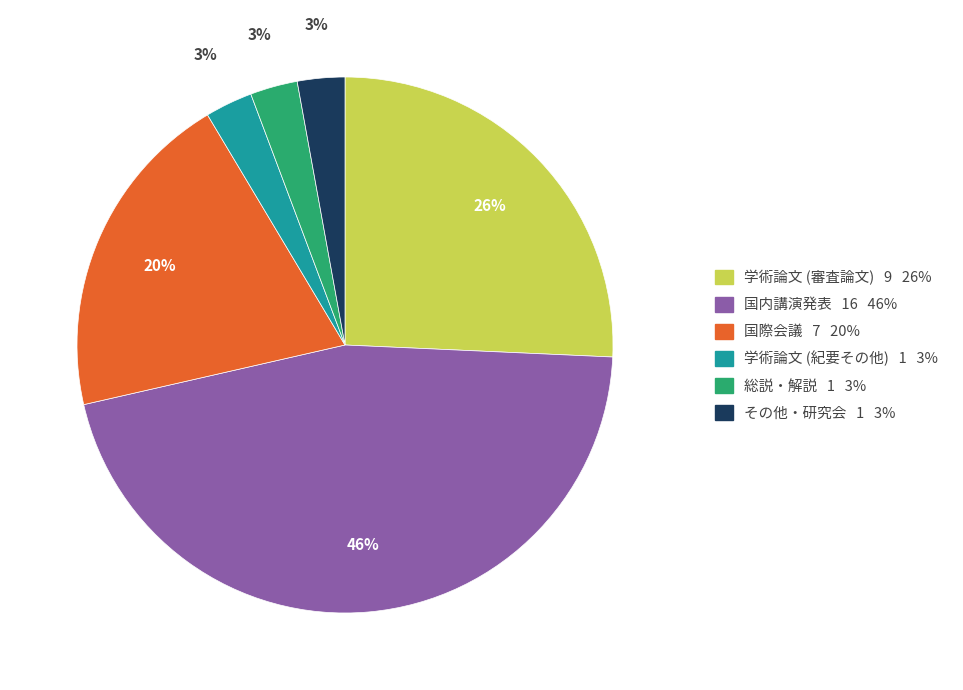

To the nearest percent, what is the difference between the 国際会議 and 総説・解説 slice percentages?

17%